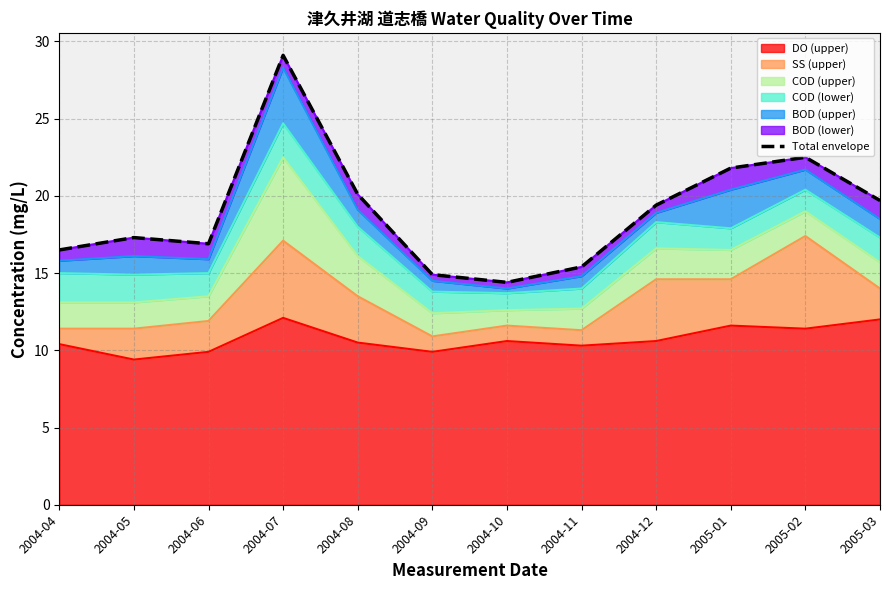

Reading left to right, transcribe all the data shown in this chart.

2004-04=16.5	2004-05=17.3	2004-06=16.9	2004-07=29.1	2004-08=20.1	2004-09=14.9	2004-10=14.4	2004-11=15.4	2004-12=19.4	2005-01=21.8	2005-02=22.5	2005-03=19.7